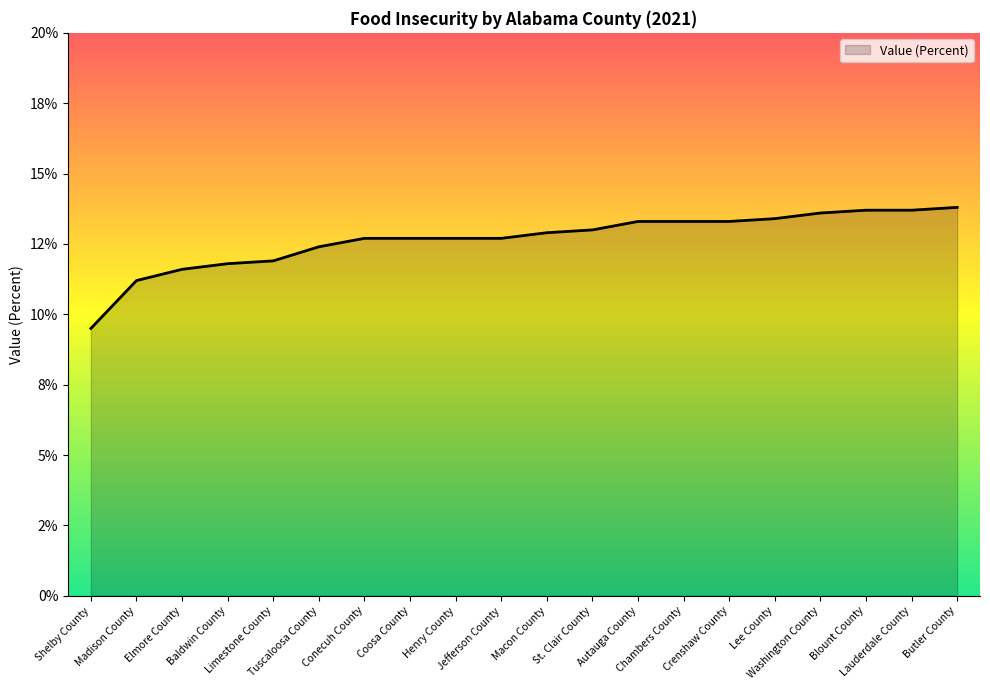

Does the chart have visible grid lines?

No